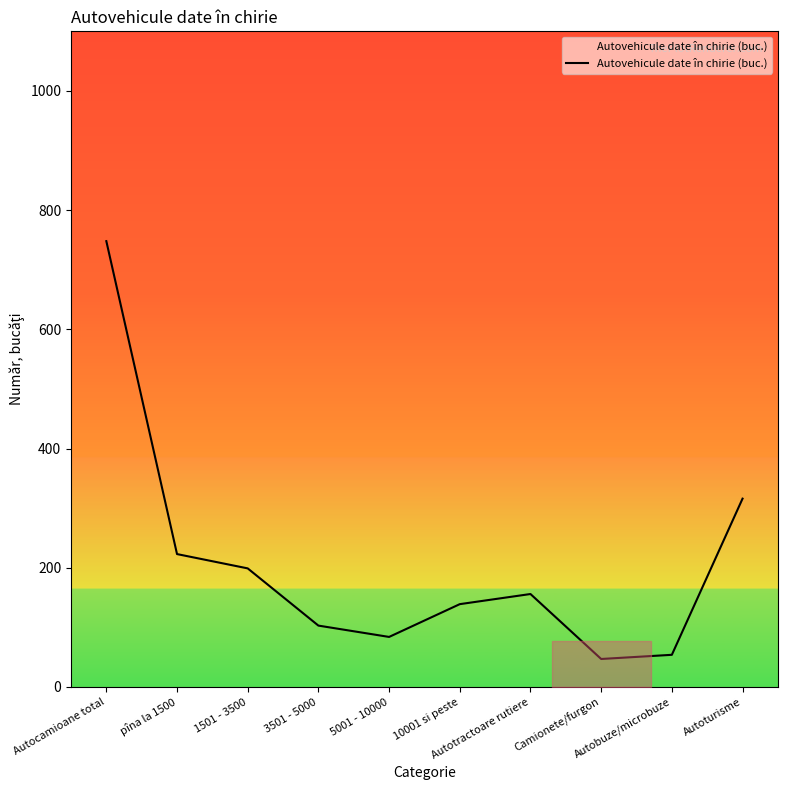

How many interior local valleys (lower than both neighbors) does the data have?

2